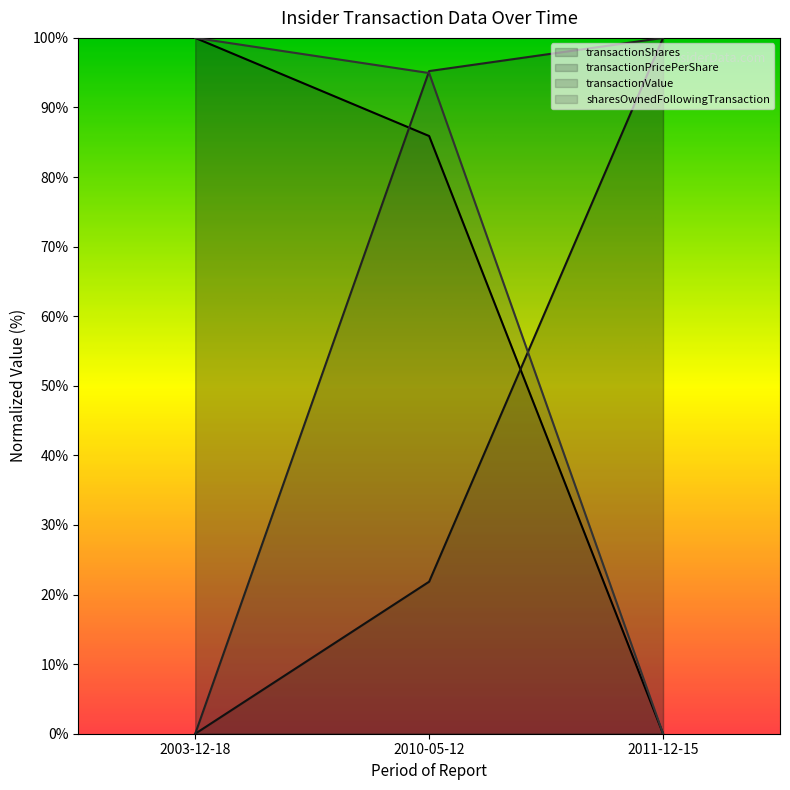

At which label does transactionPricePerShare first exceed 21?

2010-05-12